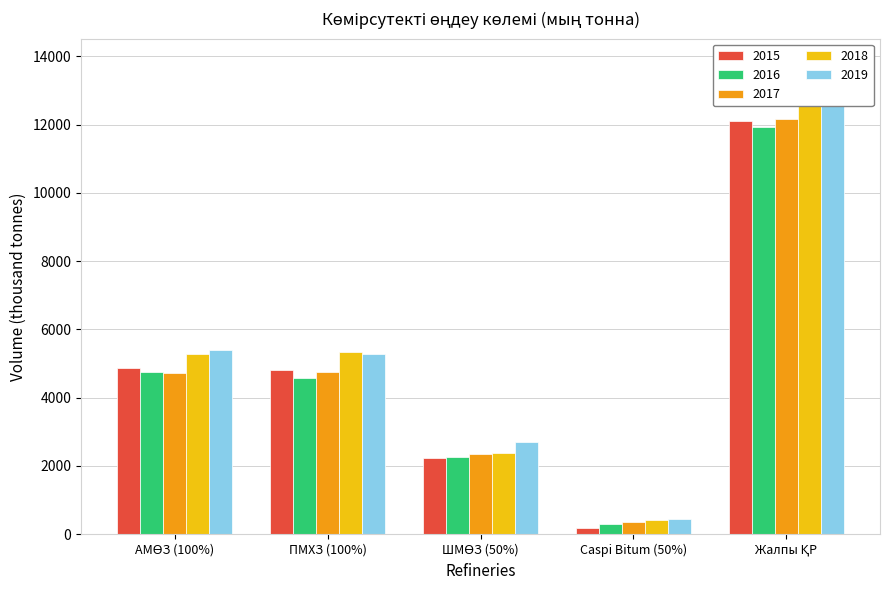

List the labels in order of 2018 value, smallest first.

Caspi Bitum (50%), ШМӨЗ (50%), АМӨЗ (100%), ПМХЗ (100%), Жалпы ҚР